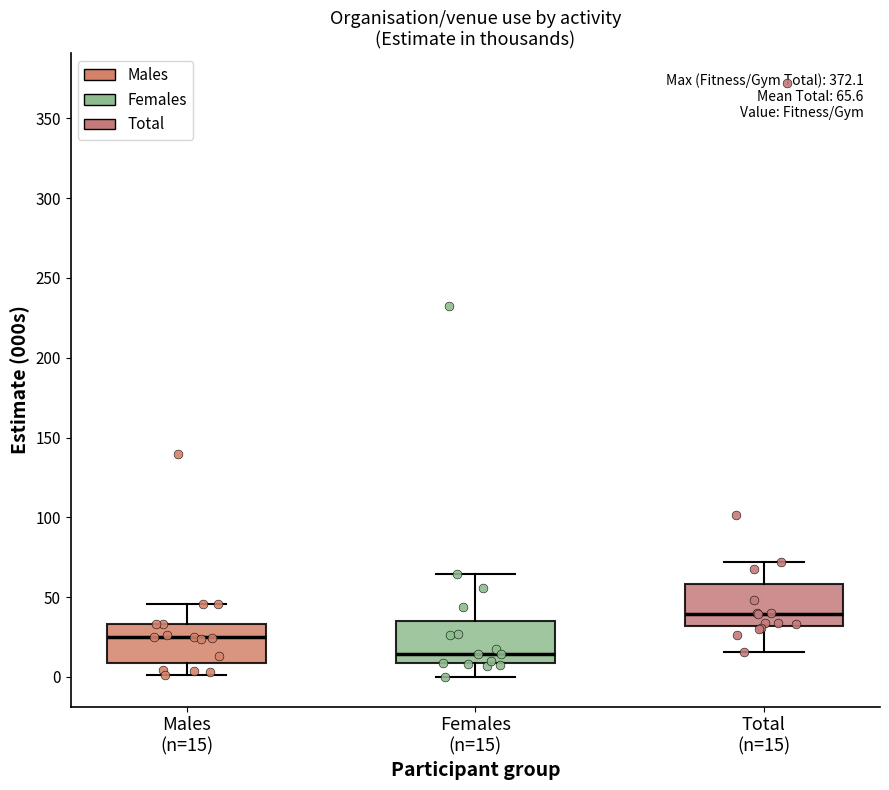

Which box's median line is the lowest?

Females (n=15)